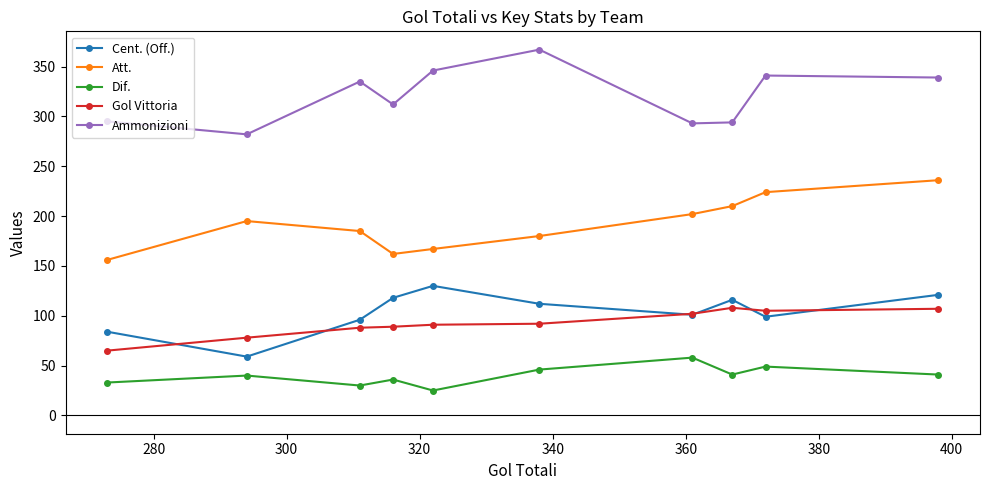

True or false: Dif. has more than 0 points higher than both neighbors.

True